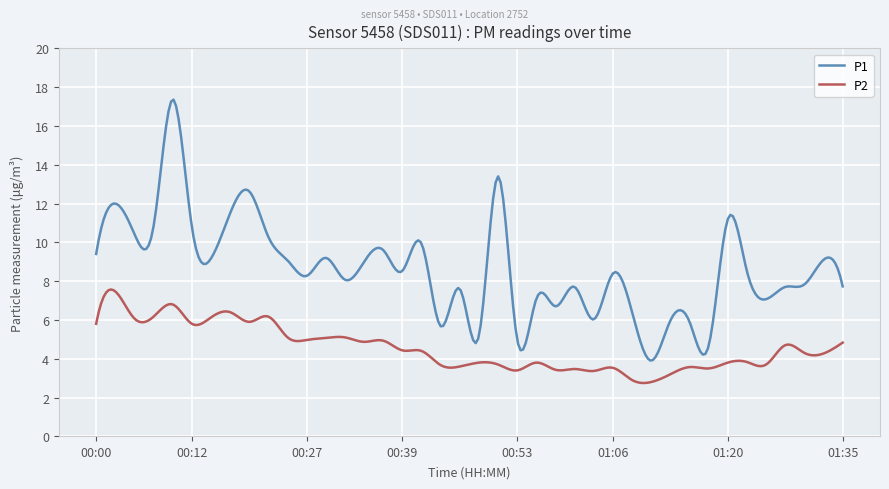

What is the smallest value displayed?

2.7